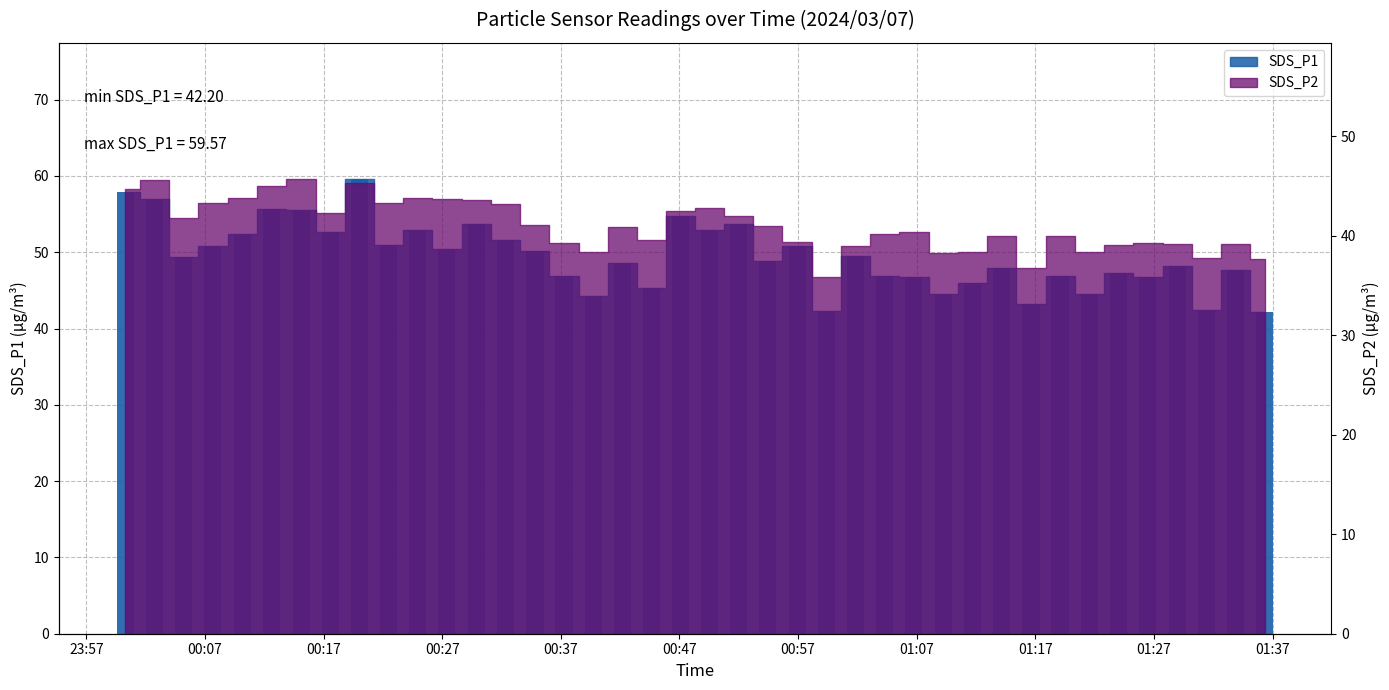

List the labels in order of value, largest first.

00:20, 00:00, 00:02, 00:12, 00:15, 00:47, 00:29, 00:52, 00:49, 00:24, 00:17, 00:10, 00:32, 00:22, 00:07, 00:56, 00:27, 00:34, 01:01, 00:05, 00:54, 00:42, 01:28, 01:14, 01:33, 01:24, 01:04, 01:19, 00:37, 01:06, 01:26, 01:11, 00:44, 01:09, 01:21, 00:39, 01:16, 01:31, 00:59, 01:36